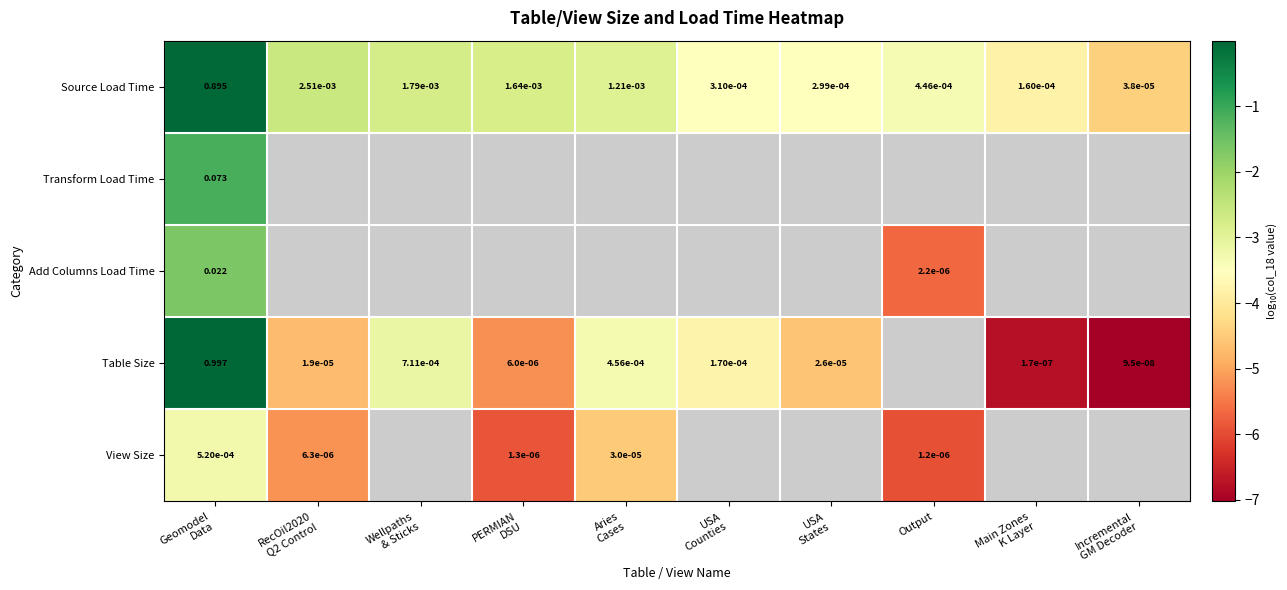

Is it true that Source Load Time equals -3.5 at USA Counties?

True